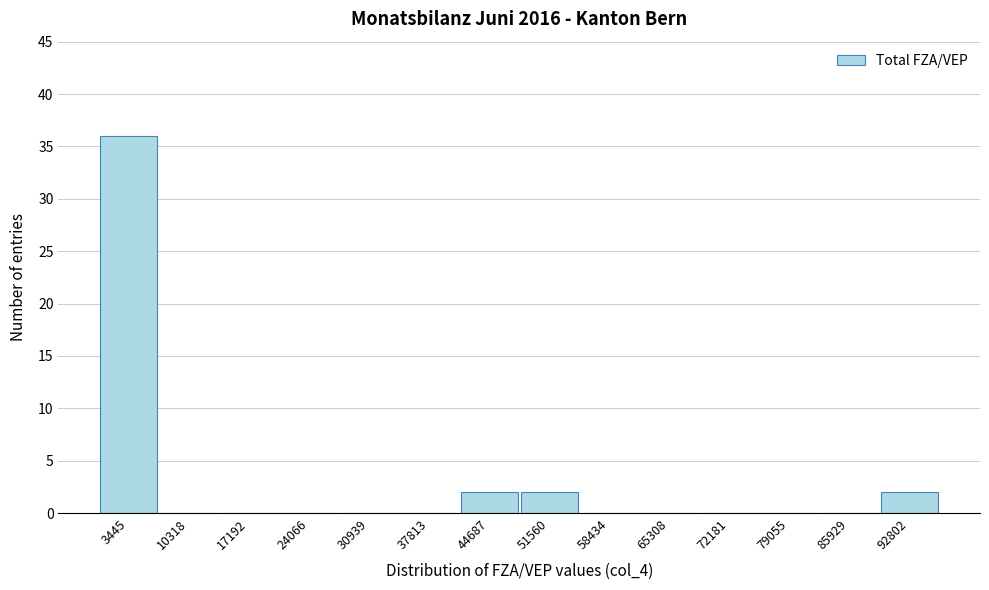

Reading left to right, list every bar in this chart as the range it spans on the x-axis followed by its height. Neither the bar edges nor the heights are printed on the chart, so give them approximately, as read against the axes.

0 to 7000: 36
7000 to 14000: 0
14000 to 21000: 0
21000 to 28000: 0
28000 to 34000: 0
34000 to 41000: 0
41000 to 48000: 2
48000 to 55000: 2
55000 to 62000: 0
62000 to 69000: 0
69000 to 76000: 0
76000 to 82000: 0
82000 to 89000: 0
89000 to 96000: 2